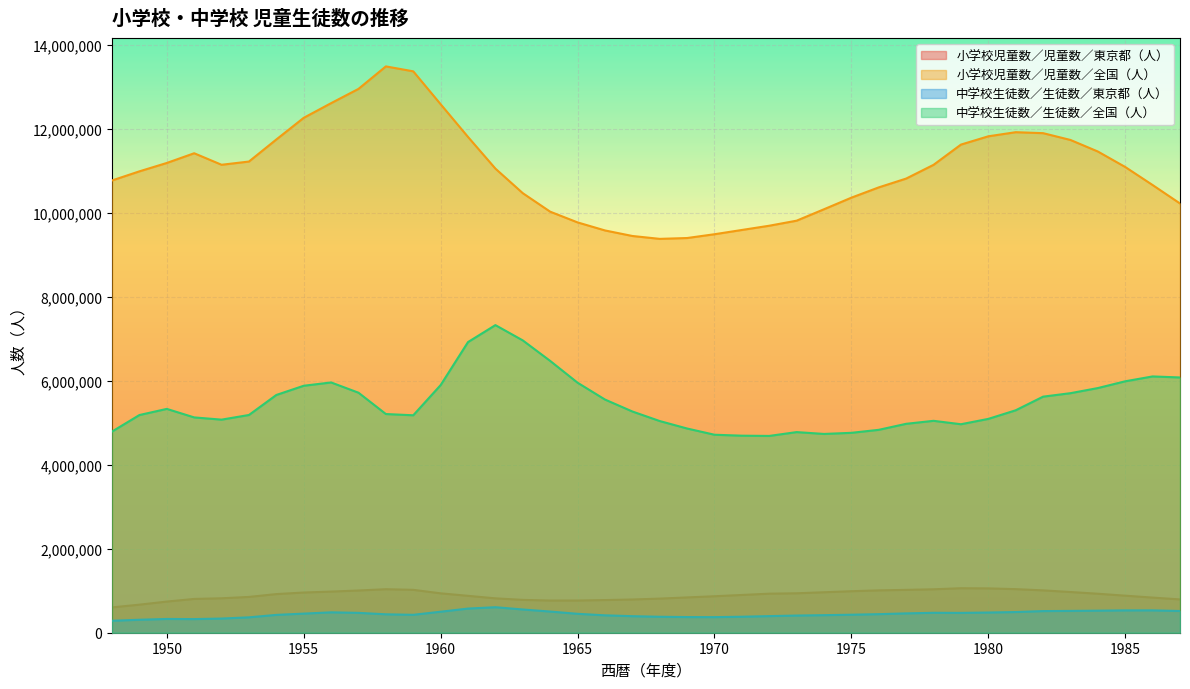

List the labels in order of 中学校生徒数／生徒数／東京都（人） value, smallest first.

1948, 1949, 1951, 1950, 1952, 1953, 1970, 1969, 1968, 1971, 1967, 1972, 1973, 1966, 1974, 1954, 1959, 1975, 1958, 1976, 1965, 1955, 1977, 1979, 1957, 1978, 1980, 1956, 1981, 1960, 1964, 1982, 1987, 1983, 1984, 1985, 1986, 1963, 1961, 1962